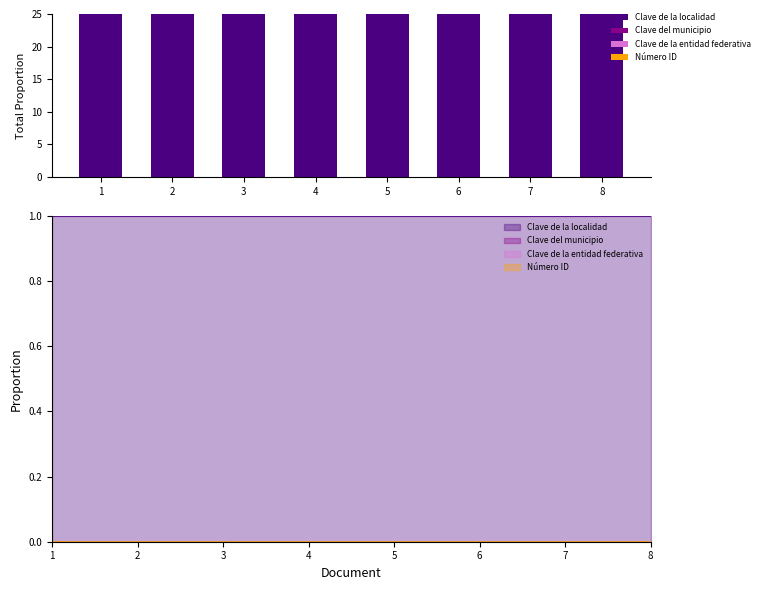

What are all the series names shown in the legend?

Clave de la localidad, Clave del municipio, Clave de la entidad federativa, Número ID